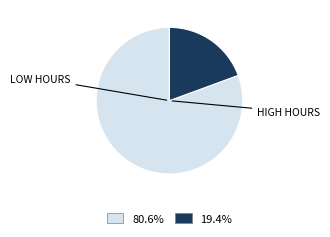

Is there any slice that represents more than half of the pie?

Yes